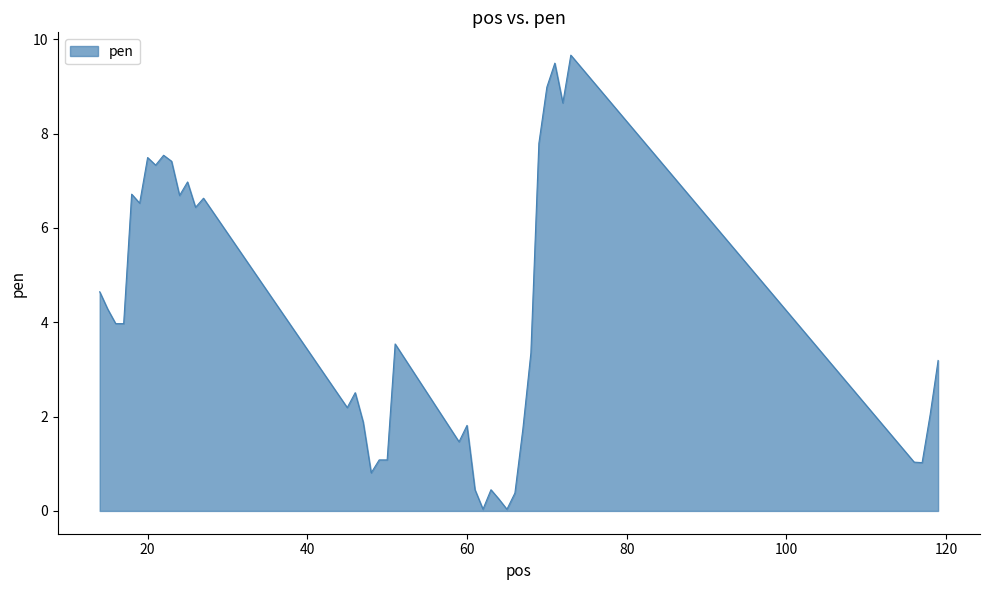

What is the difference between the maximum and minimum values?

9.6